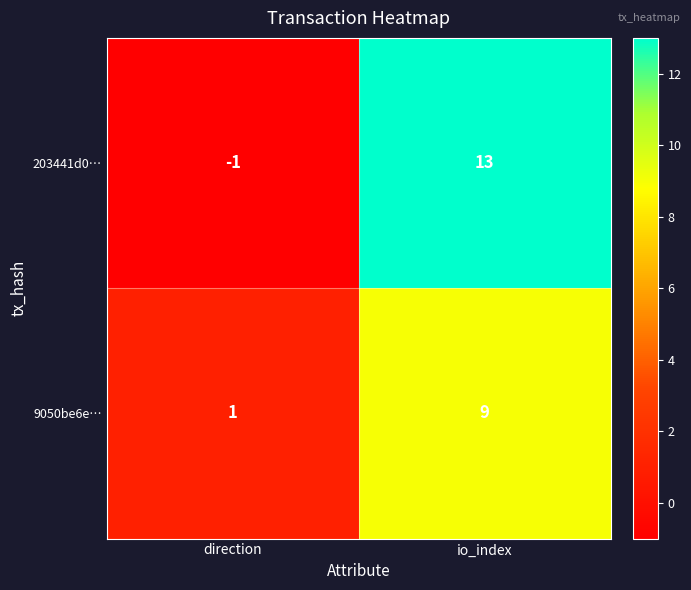

Which label corresponds to the largest value in the chart?

io_index